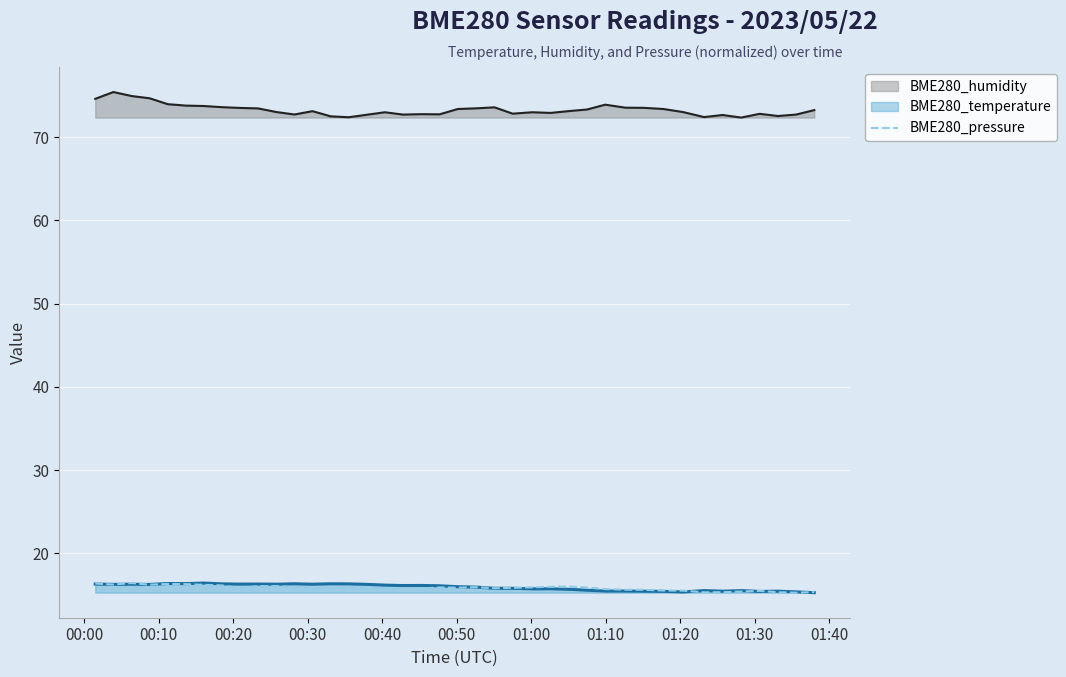

What is the highest value of the BME280_pressure series?

16.4